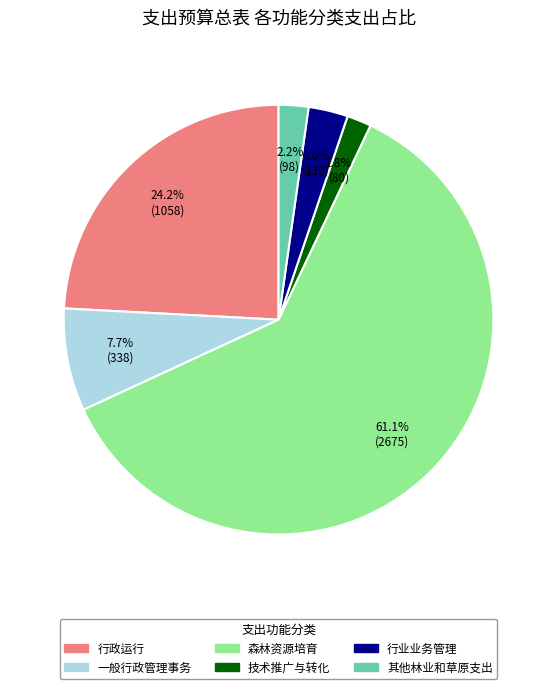

What is the largest slice in the pie chart?

森林资源培育